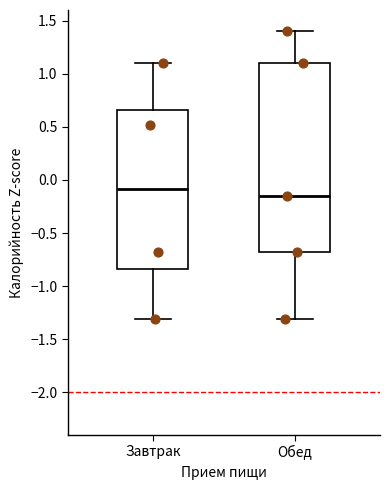

Which box is the tallest, from its lower edge to its upper edge?

Обед